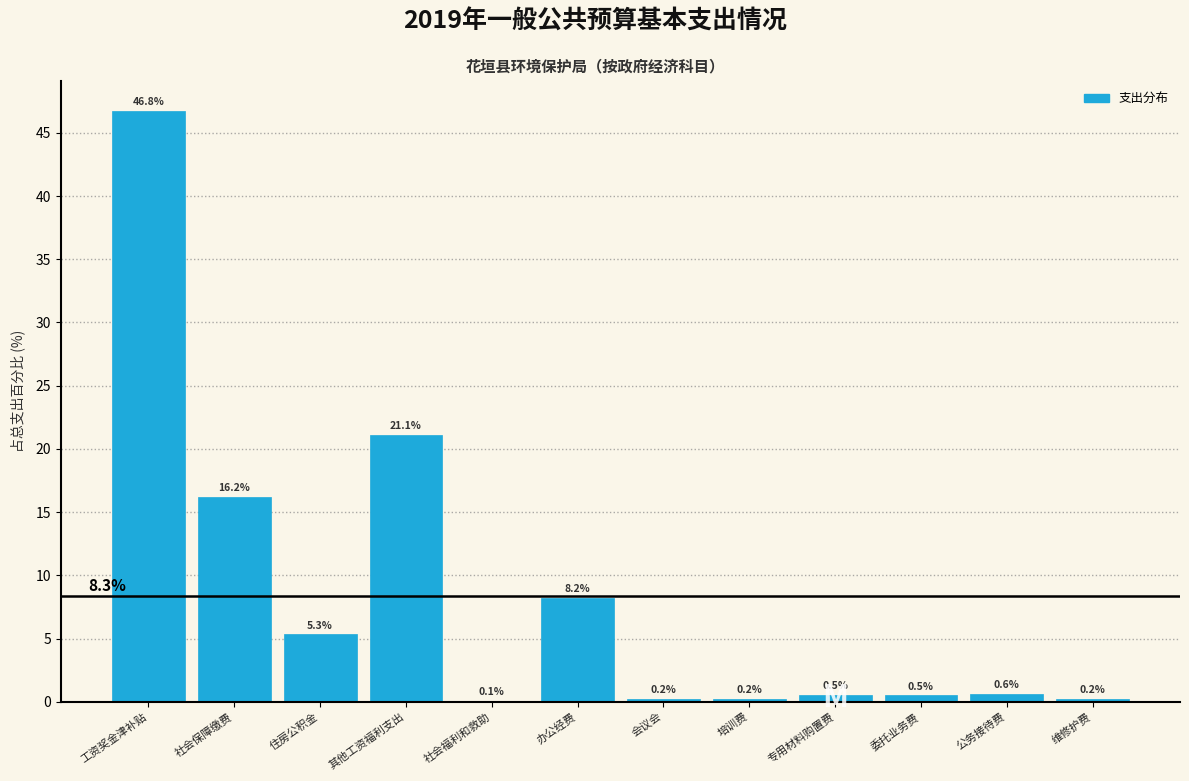

Reading right to left, extract all data points from this chart.

维修护费=0.2	公务接待费=0.6	委托业务费=0.5	专用材料购置费=0.5	培训费=0.2	会议会=0.2	办公经费=8.2	社会福利和救助=0.1	其他工资福利支出=21.1	住房公积金=5.3	社会保障缴费=16.2	工资奖金津补贴=46.8